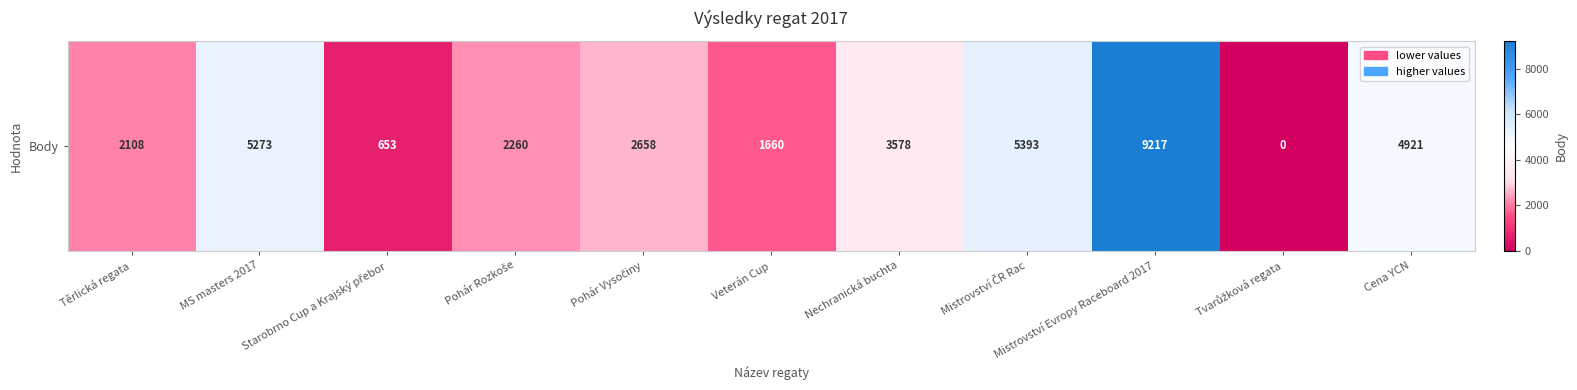

What is the approximate value at MS masters 2017?

5273